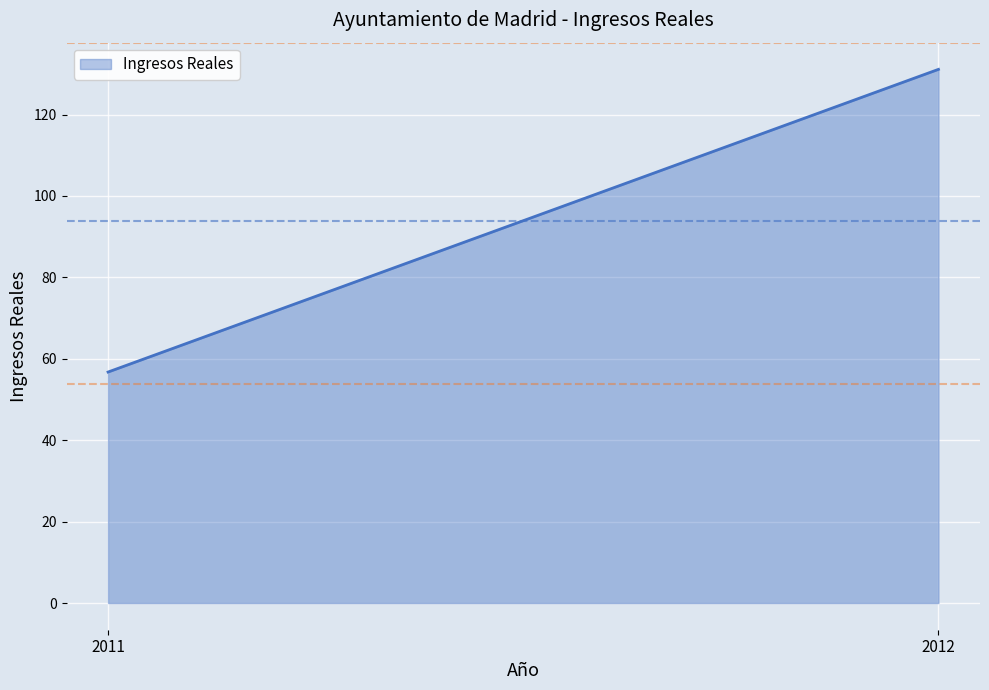

Which has a higher value, 2011 or 2012?

2012